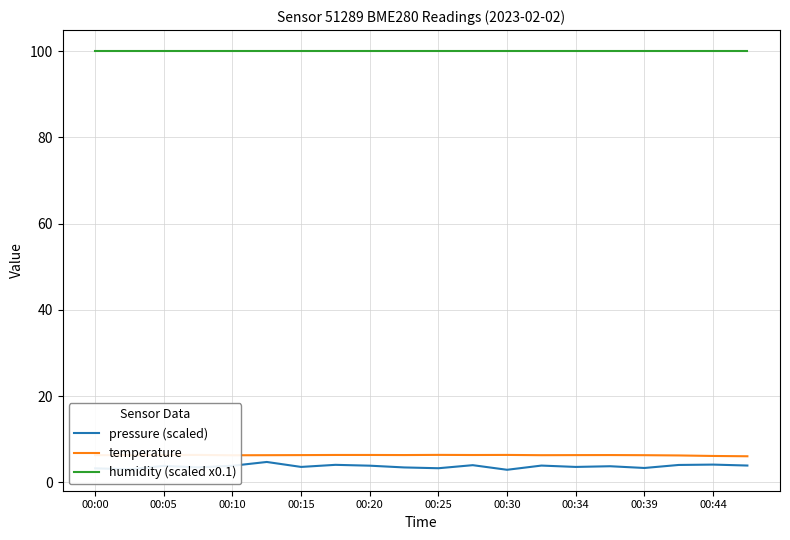

True or false: temperature and humidity (scaled x0.1) cross at least once.

False